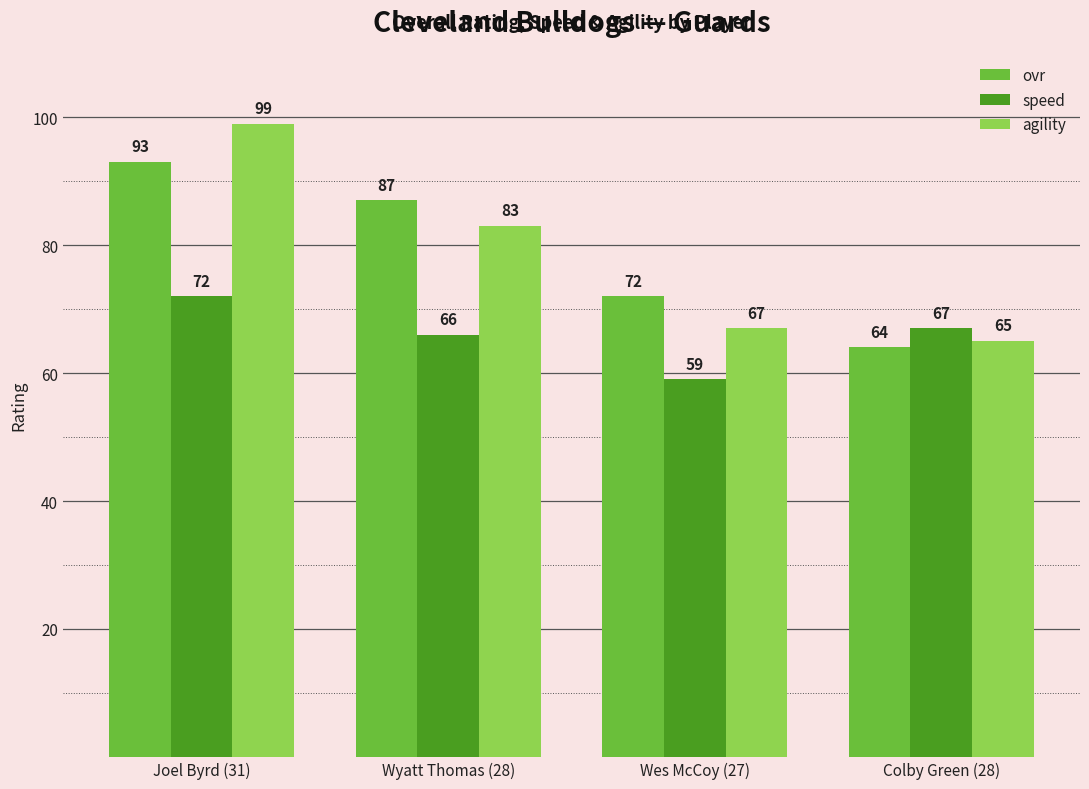

What is the difference between the maximum and minimum values in the speed series?

13